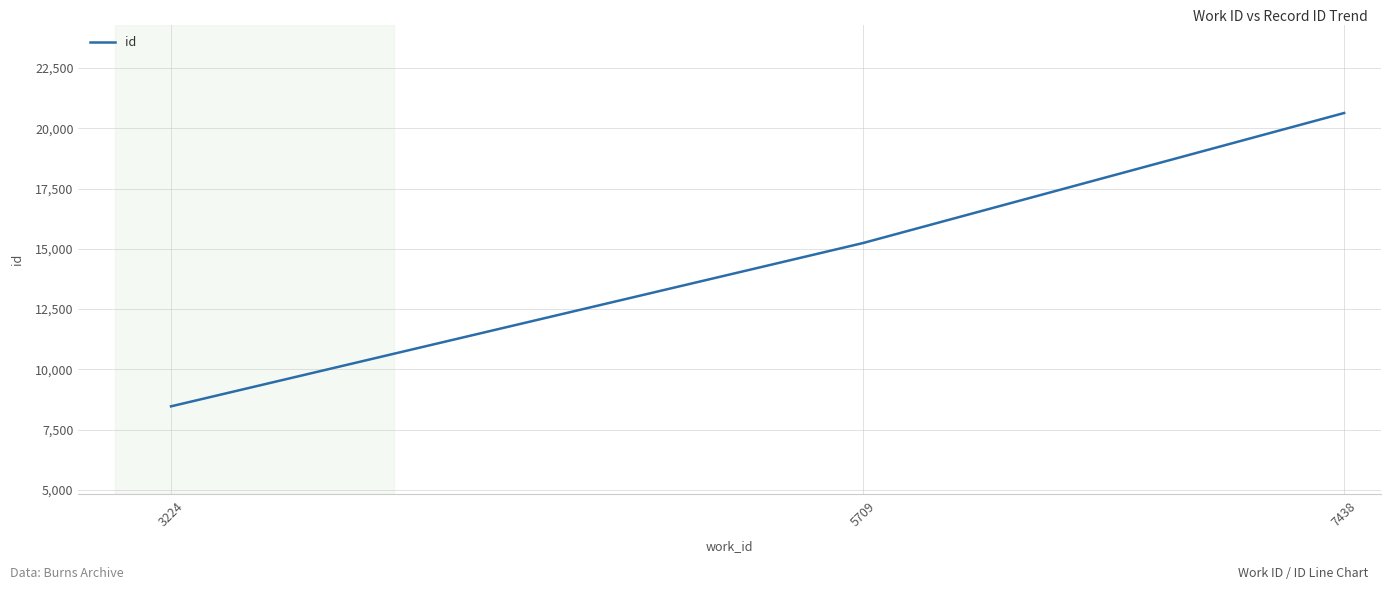

Approximately how many times larger is the value at 5709 compared to 3224?

1.8